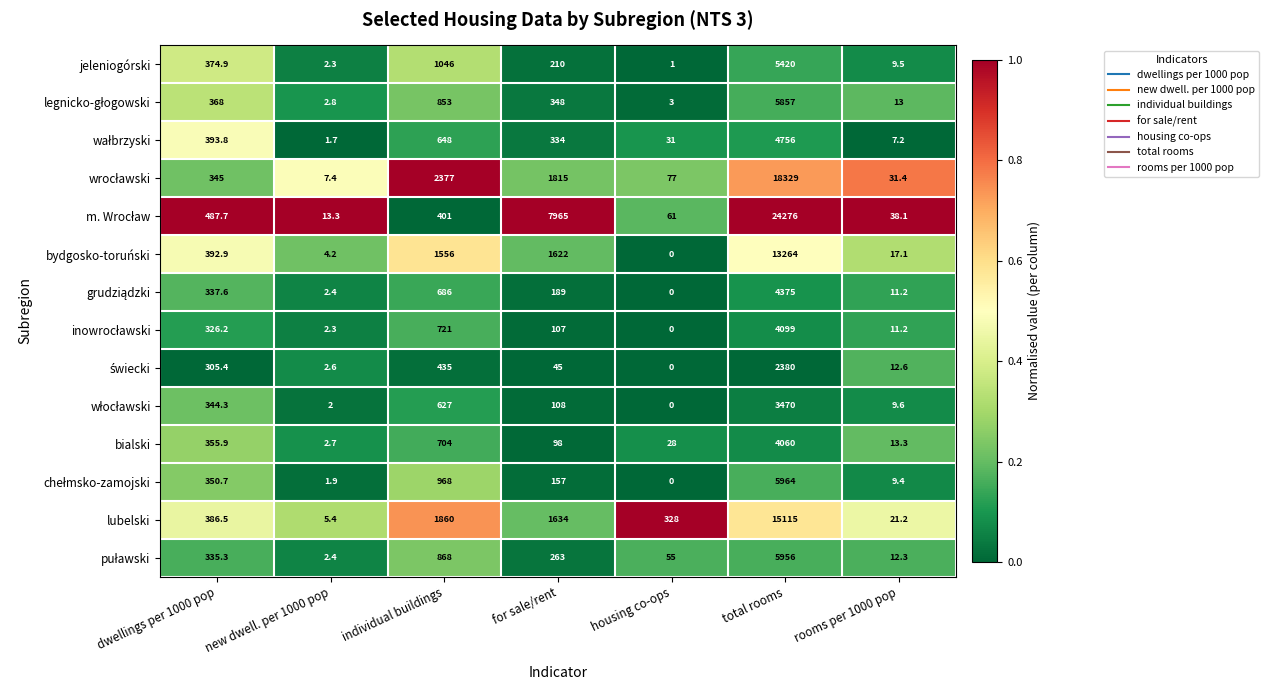

The value of lubelski at for sale/rent is 1634.0. True or false?

True